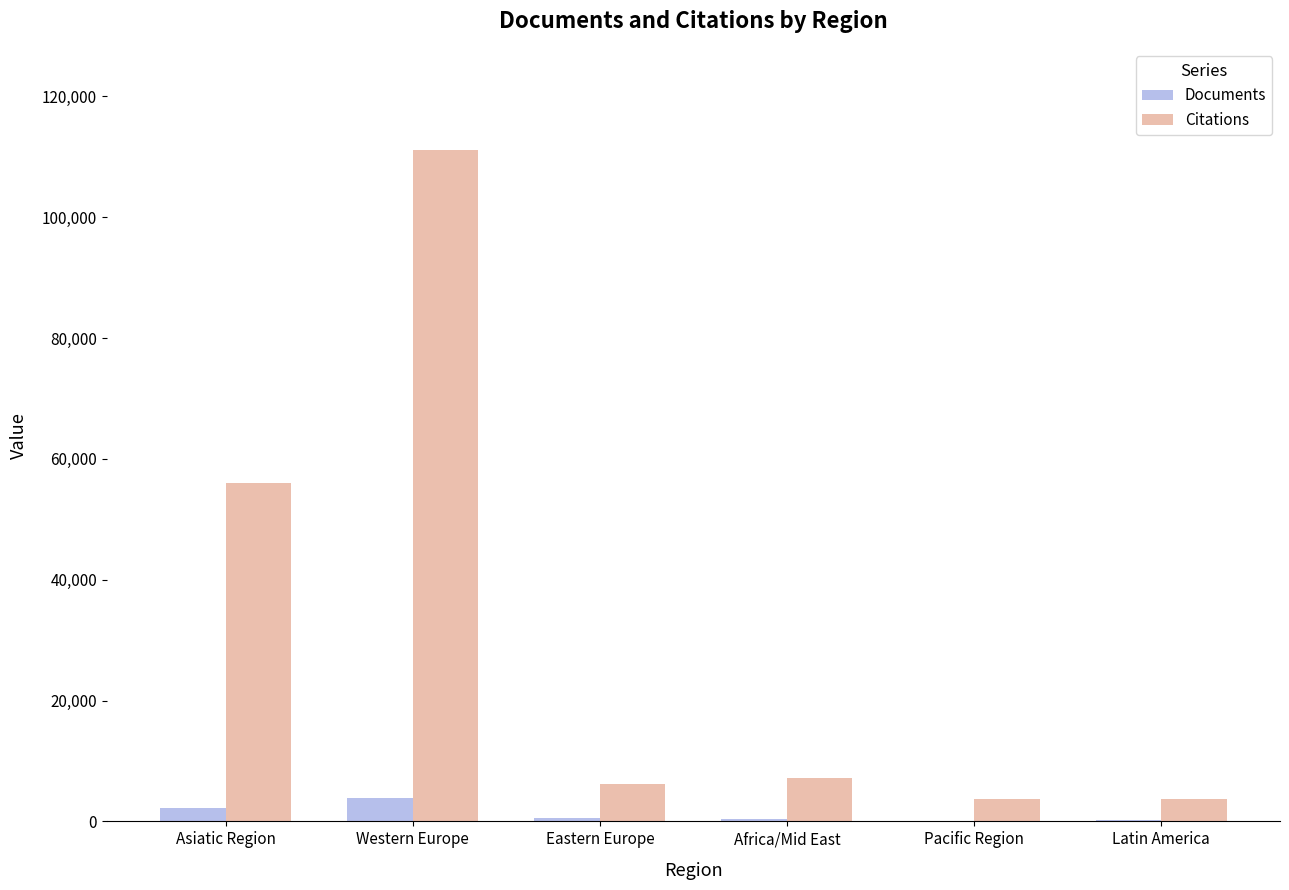

Between Western Europe and Africa/Mid East, which series saw the biggest shift?

Citations